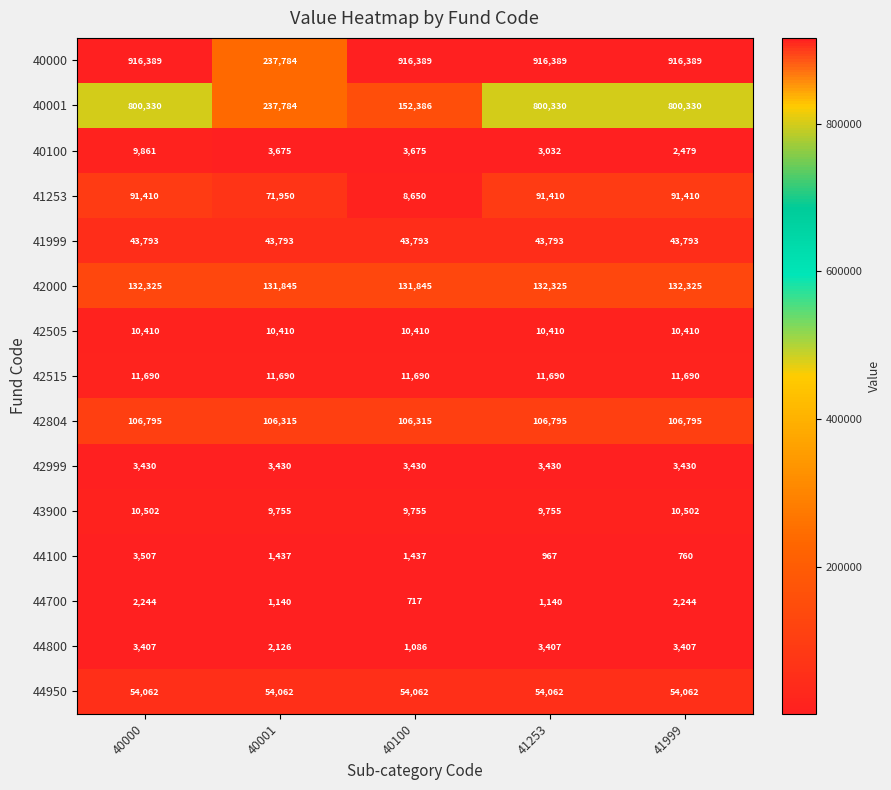

The 40000 series shows 163864 at 40001. True or false?

False